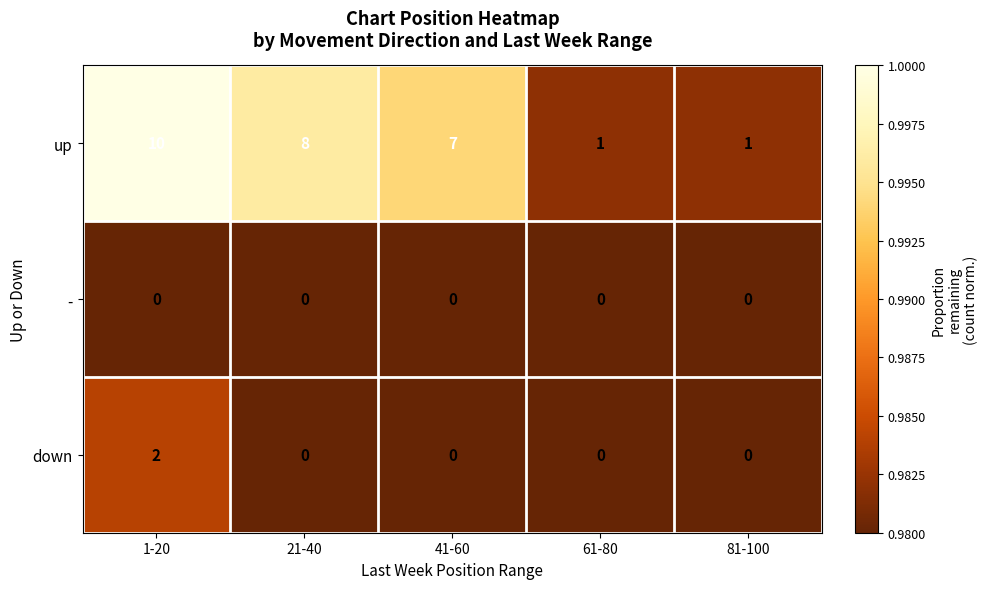

List the series in order of their peak value, highest first.

up, down, -